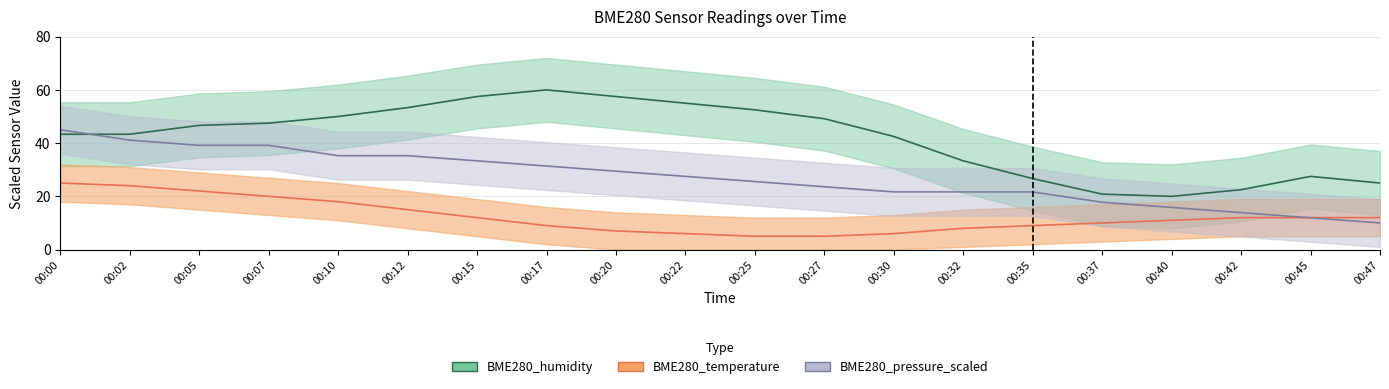

Reading right to left, what are all the values shown in this chart?

BME280_humidity: 00:47=25.0	00:45=27.5	00:42=22.5	00:40=20.0	00:37=20.8	00:35=26.7	00:32=33.3	00:30=42.5	00:27=49.2	00:25=52.5	00:22=55.0	00:20=57.5	00:17=60.0	00:15=57.5	00:12=53.3	00:10=50.0	00:07=47.5	00:05=46.7	00:02=43.3	00:00=43.3
BME280_temperature: 00:47=12.0	00:45=12.0	00:42=12.0	00:40=11.0	00:37=10.0	00:35=9.0	00:32=8.0	00:30=6.0	00:27=5.0	00:25=5.0	00:22=6.0	00:20=7.0	00:17=9.0	00:15=12.0	00:12=15.0	00:10=18.0	00:07=20.0	00:05=22.0	00:02=24.0	00:00=25.0
BME280_pressure_scaled: 00:47=10.0	00:45=11.9	00:42=13.9	00:40=15.8	00:37=17.8	00:35=21.7	00:32=21.7	00:30=21.7	00:27=23.6	00:25=25.6	00:22=27.5	00:20=29.4	00:17=31.4	00:15=33.3	00:12=35.3	00:10=35.3	00:07=39.2	00:05=39.2	00:02=41.1	00:00=45.0